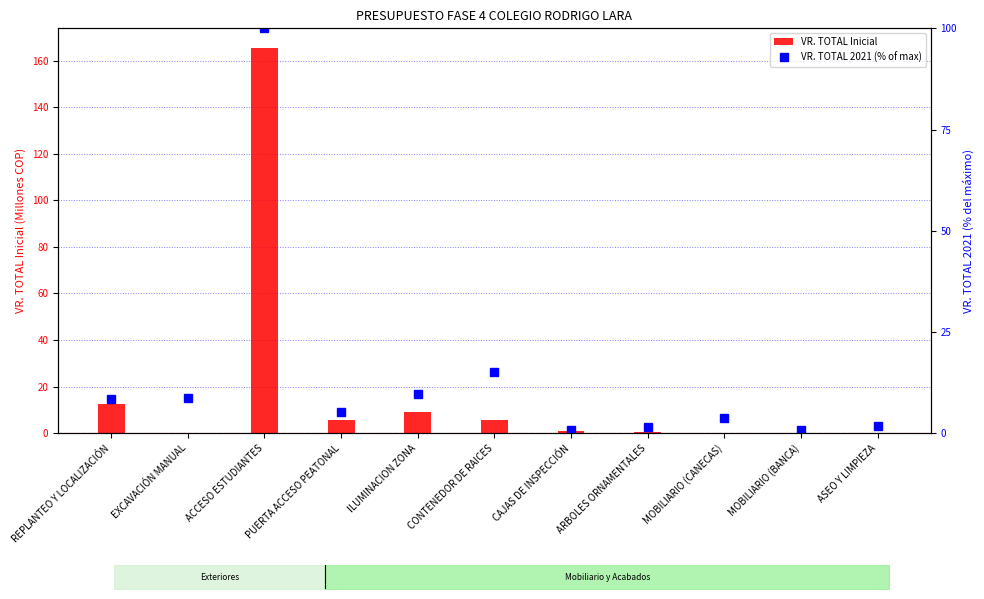

Are the bars grouped side by side (vs. stacked)?

Yes